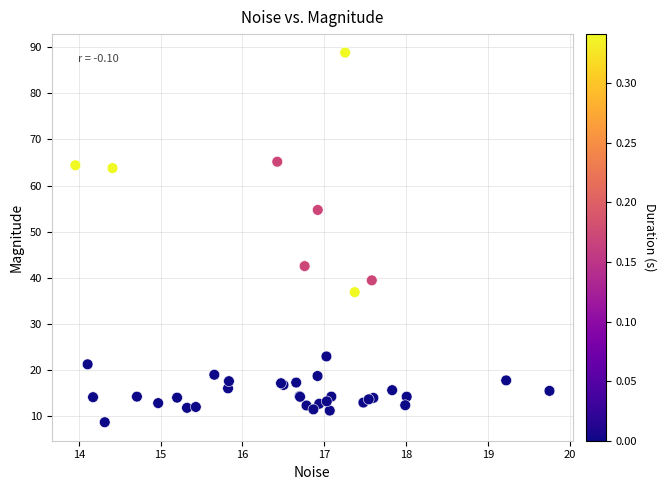

What Y value in the scatter plot is closest to 48?

42.6